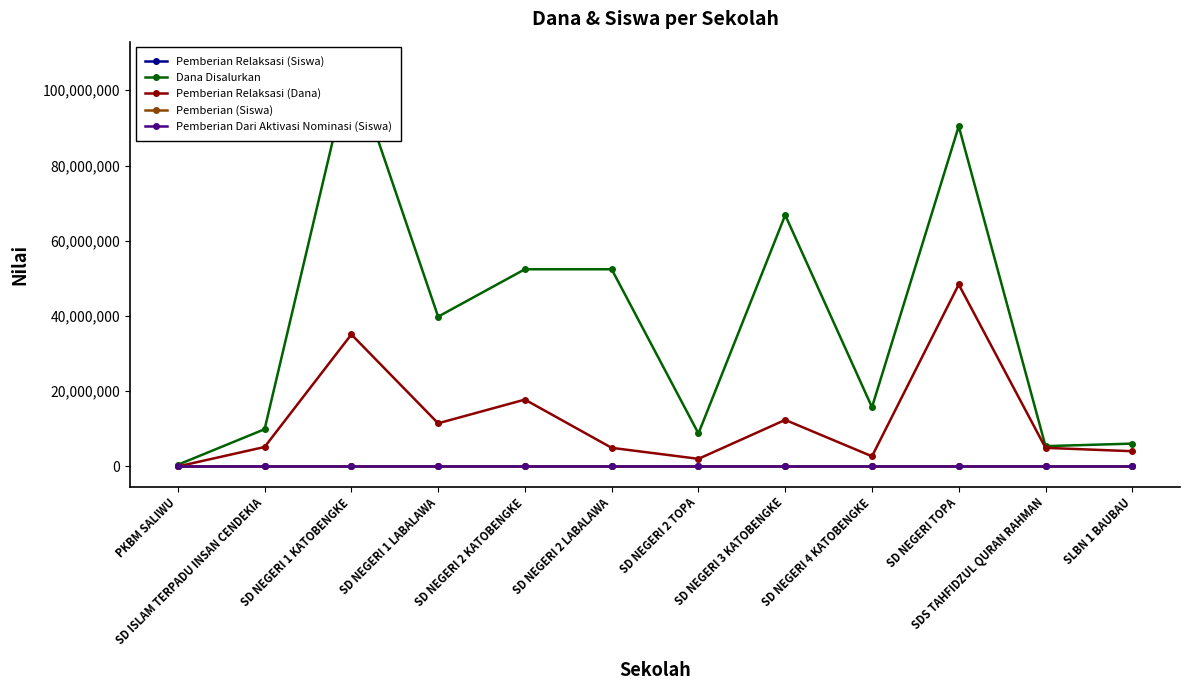

How many data points in Pemberian Relaksasi (Dana) are less than 5175000?

6